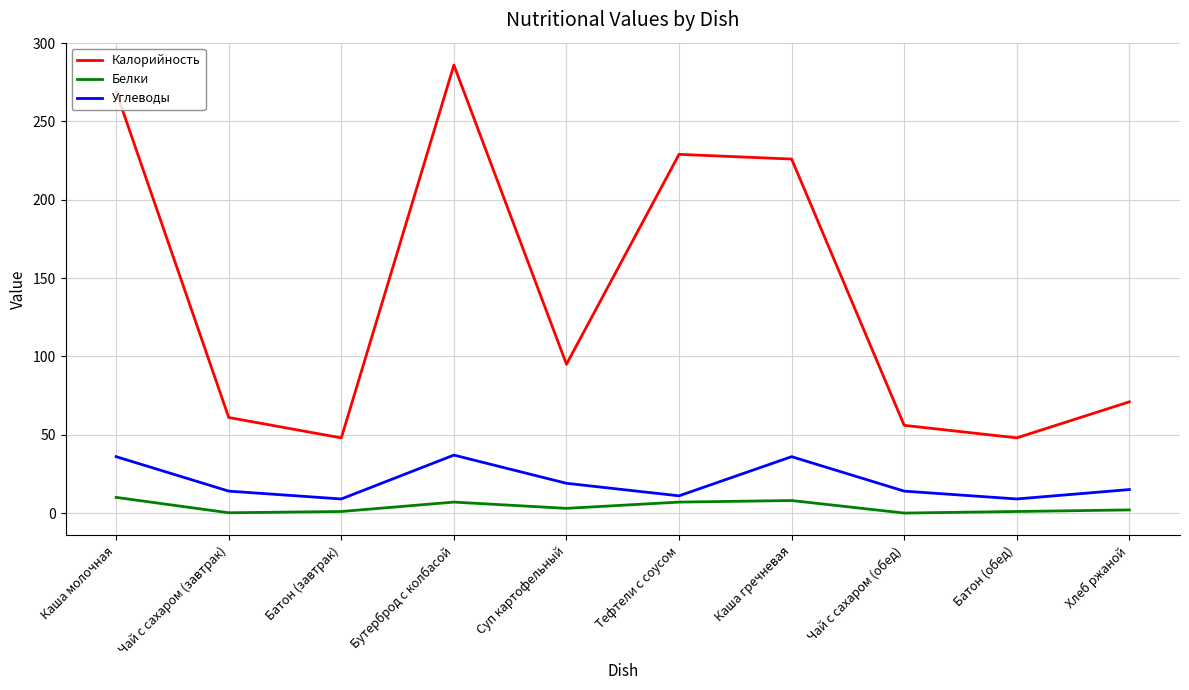

What value does the Белки series have at Каша молочная?

10.0